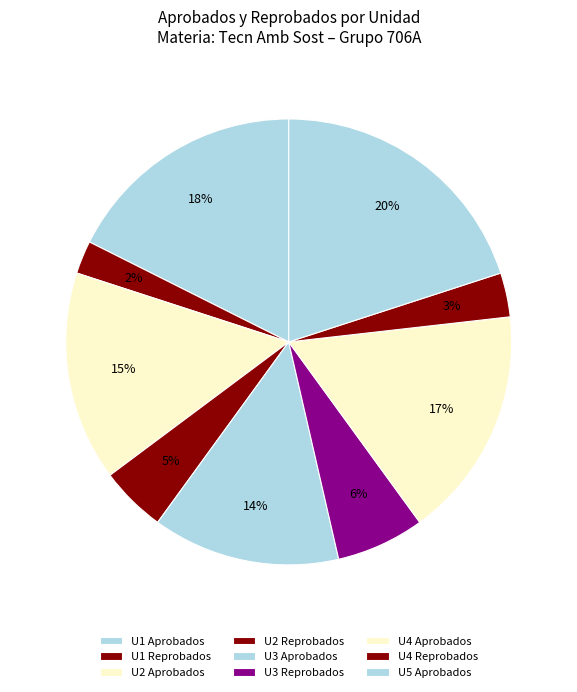

True or false: U2 Aprobados accounts for 24% of the total.

False